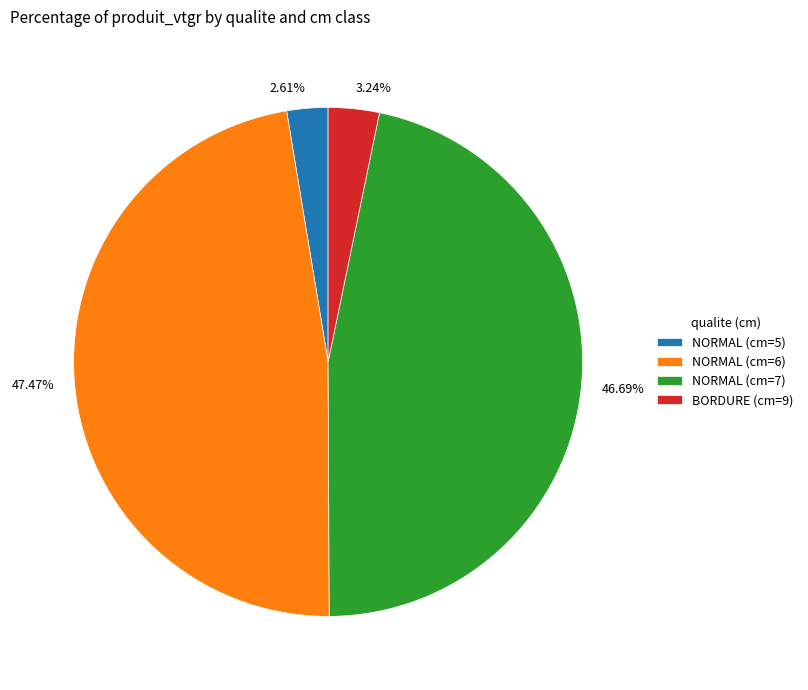

How many slices are in this pie chart?

4